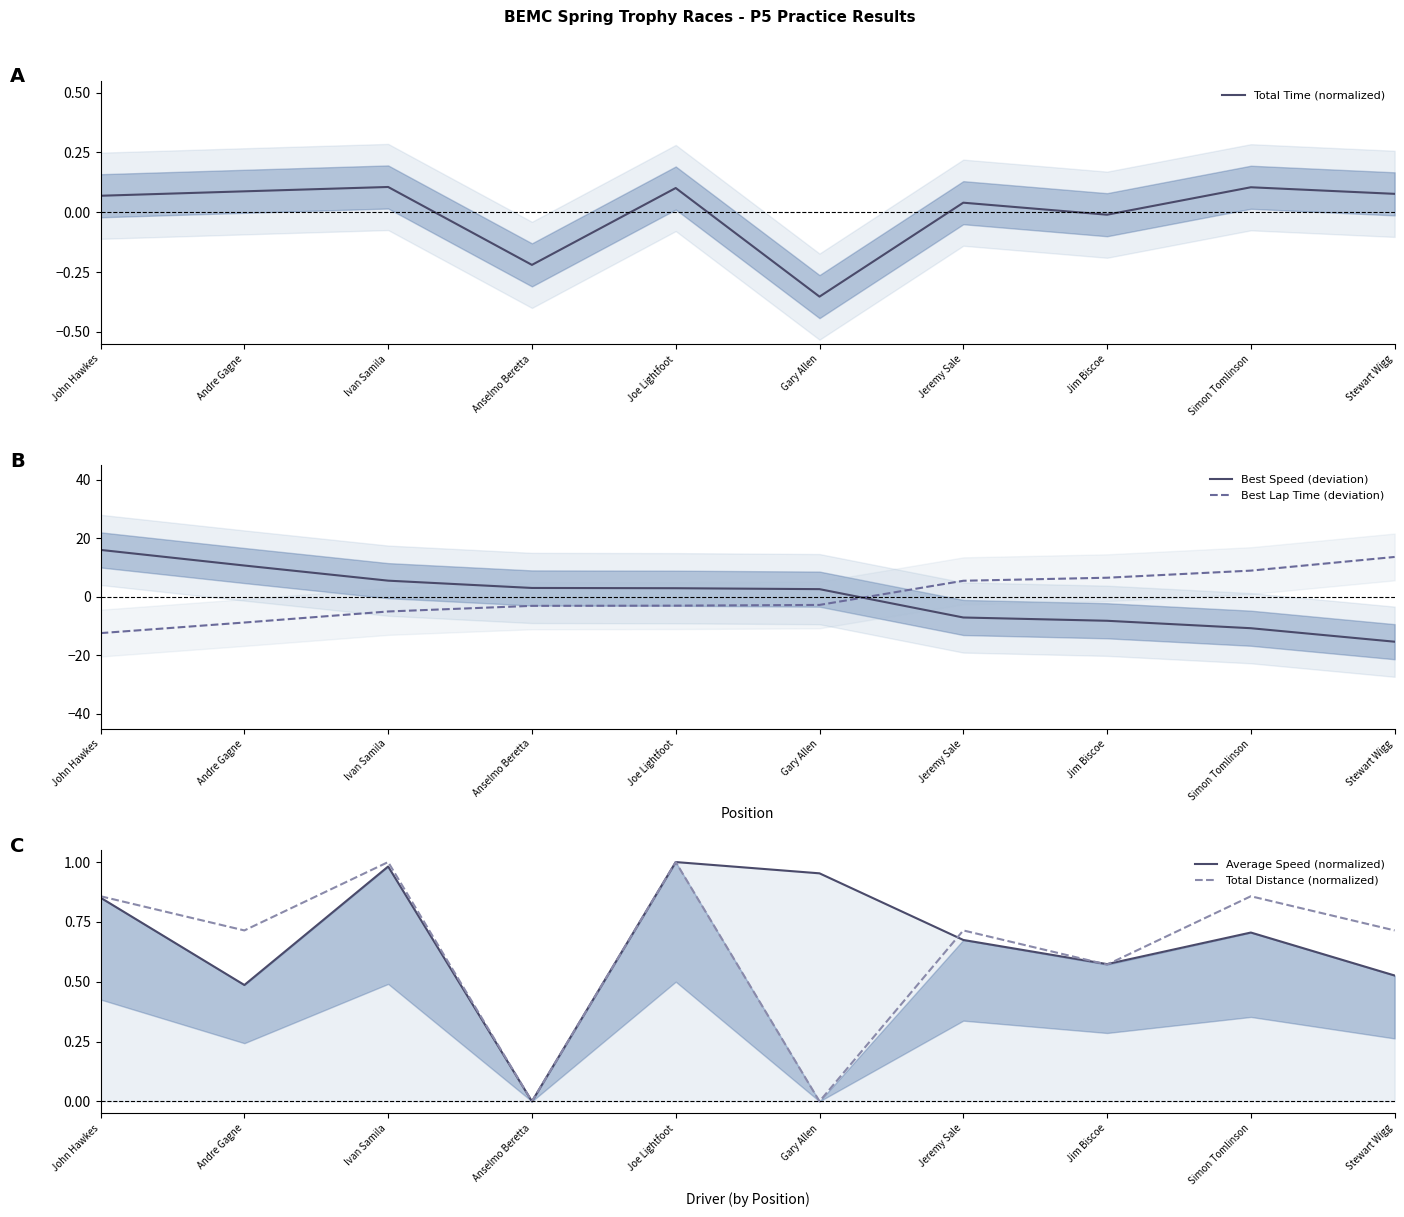

What is the maximum value shown in the chart?

16.1